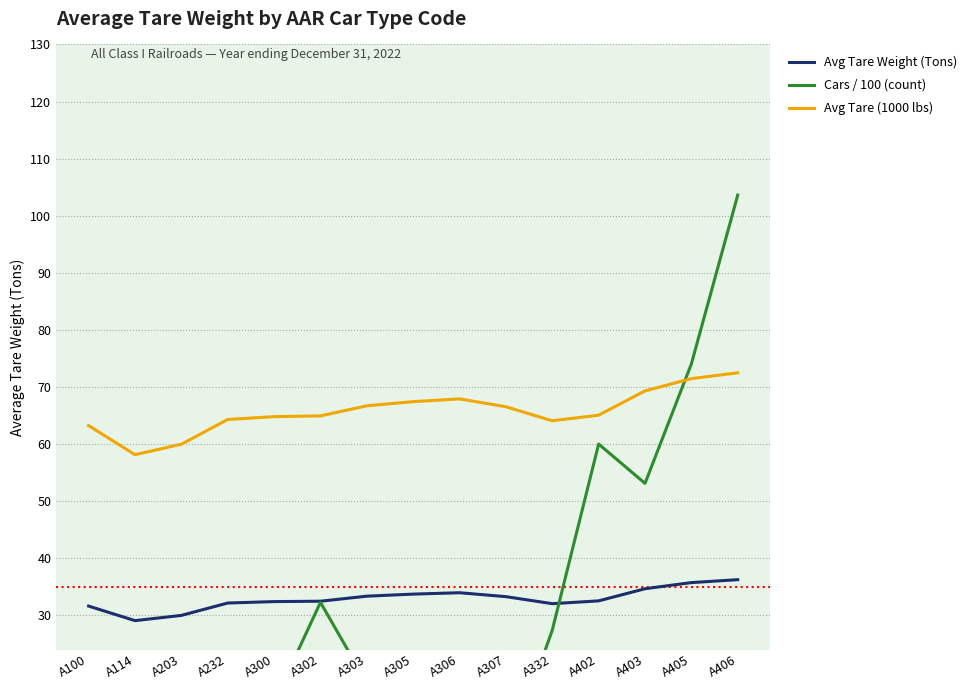

How many data points does each series have?

15